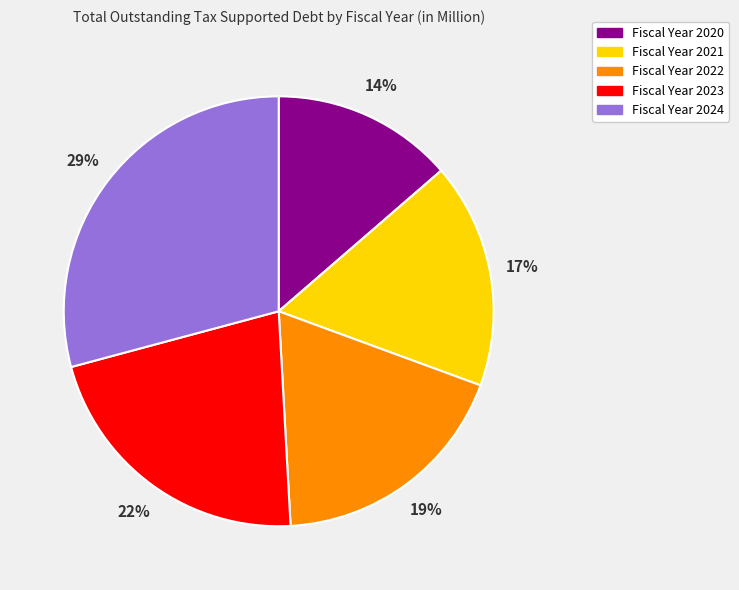

Is there any slice that represents more than half of the pie?

No